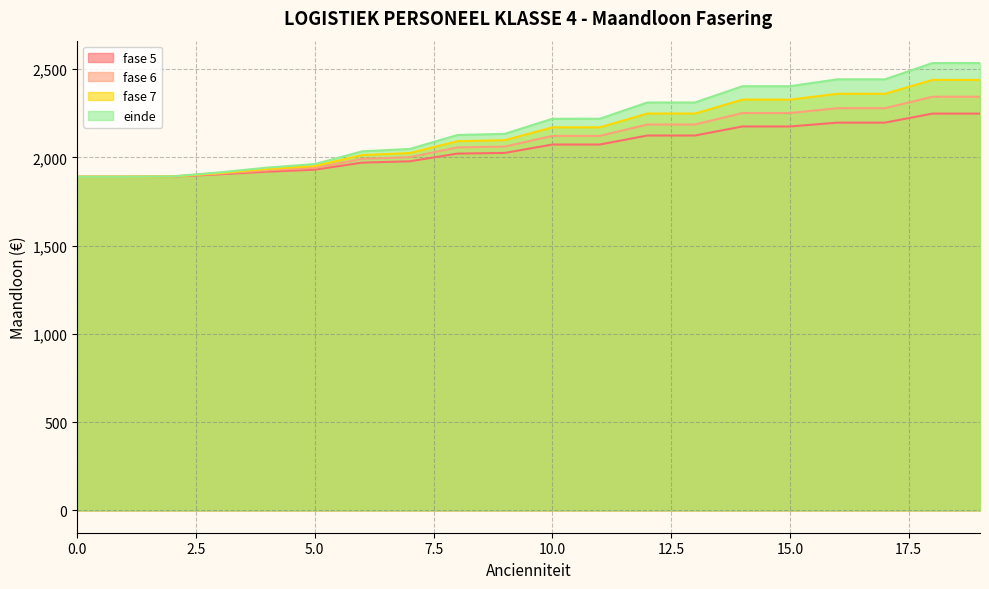

What is the value of the fase 7 point at the 3rd from the left?

1891.7